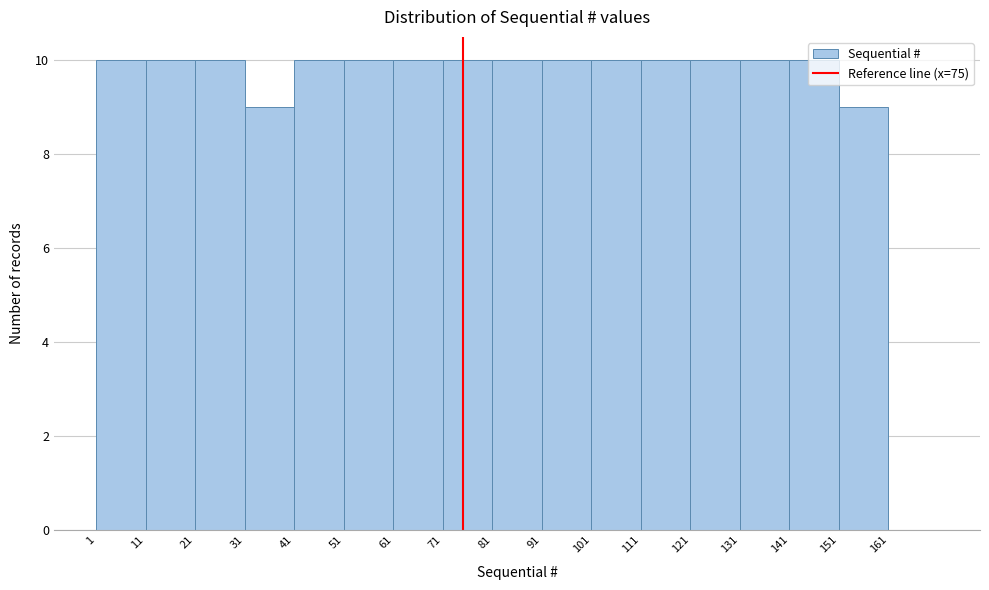

Reading left to right, list every bar in this chart as the range it spans on the x-axis followed by its height. The values are not printed on the chart, so give them approximately, as read against the axis.

1 to 11: 10
11 to 21: 10
21 to 31: 10
31 to 41: 9
41 to 51: 10
51 to 61: 10
61 to 71: 10
71 to 81: 10
81 to 91: 10
91 to 101: 10
101 to 111: 10
111 to 121: 10
121 to 131: 10
131 to 141: 10
141 to 151: 10
151 to 161: 9
161 to 171: 0